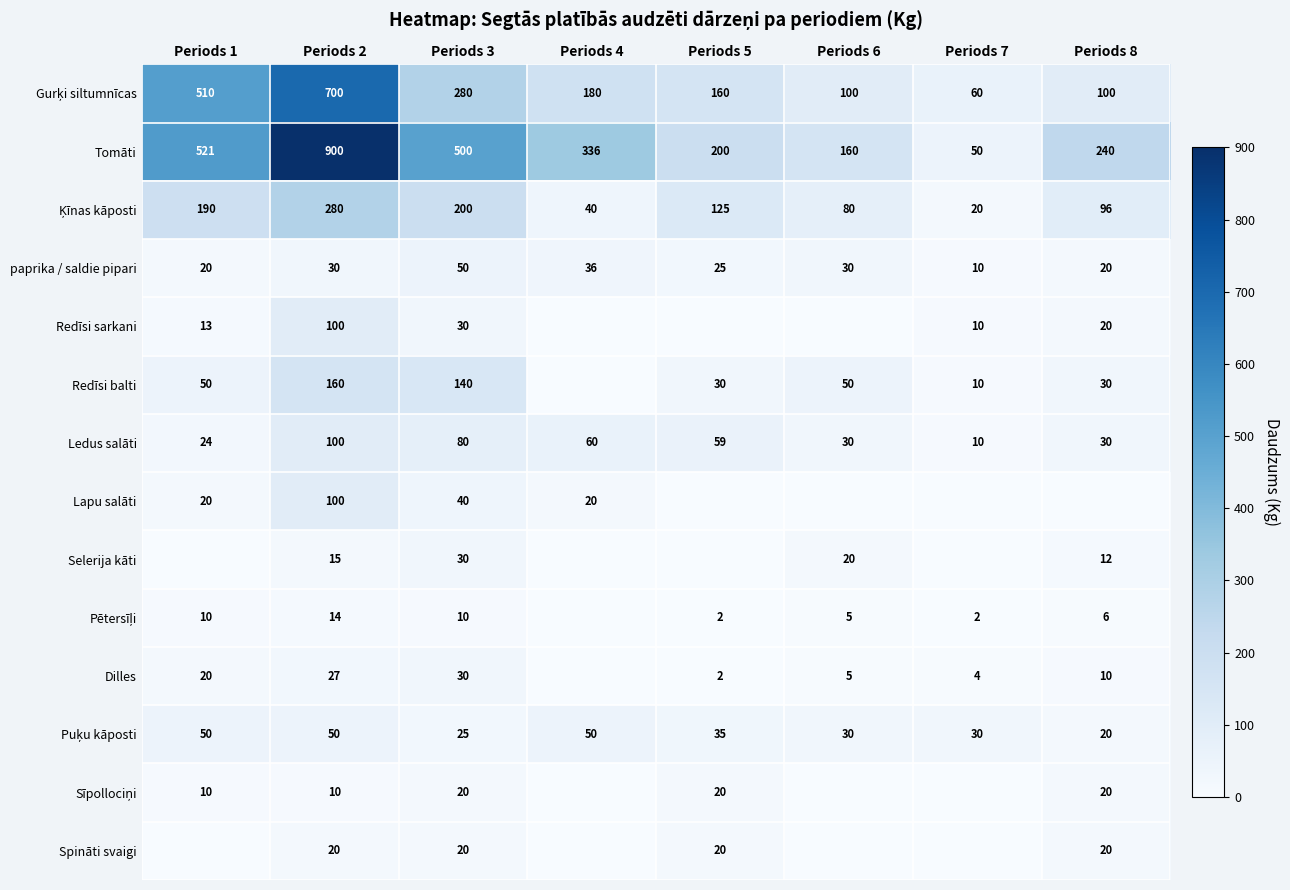

Is it true that Spināti svaigi equals 5 at Periods 2?

False